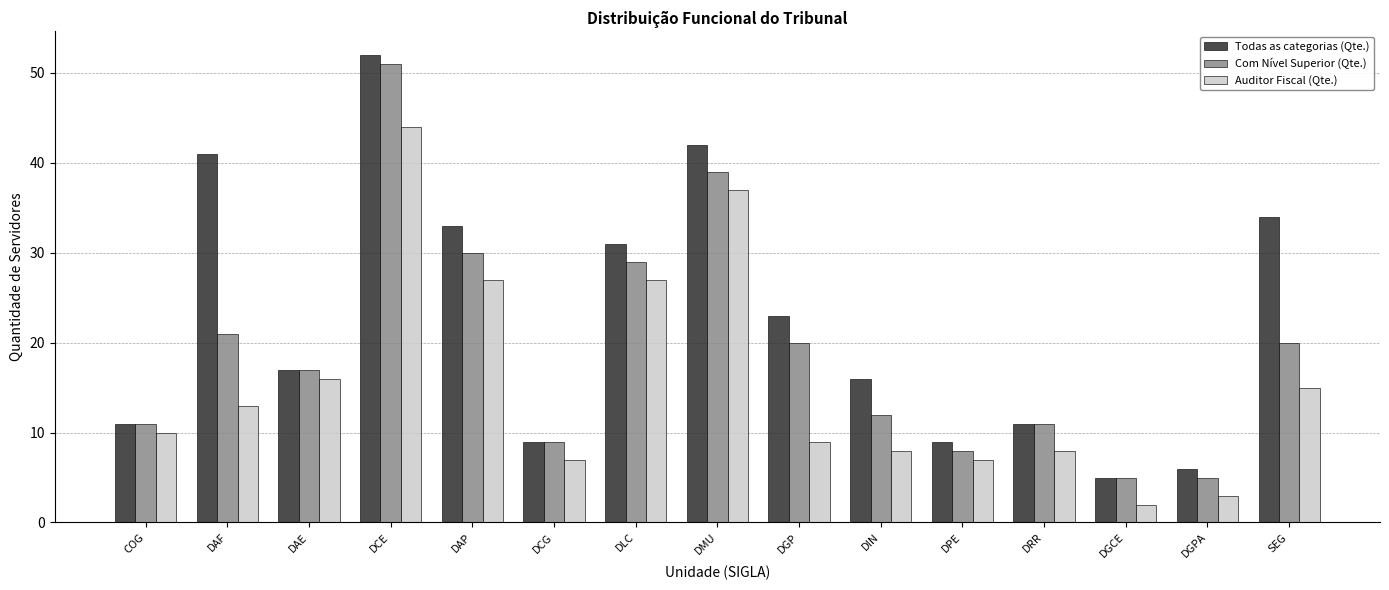

What is the maximum value shown in the chart?

52